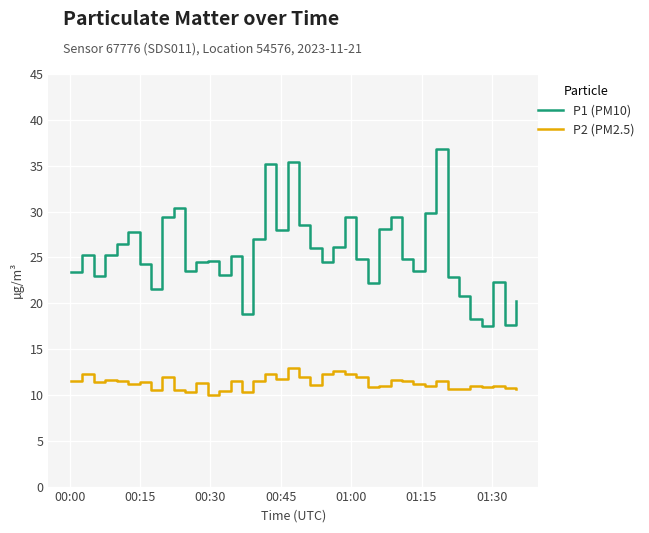

What is the highest value of the P2 (PM2.5) series?

12.9